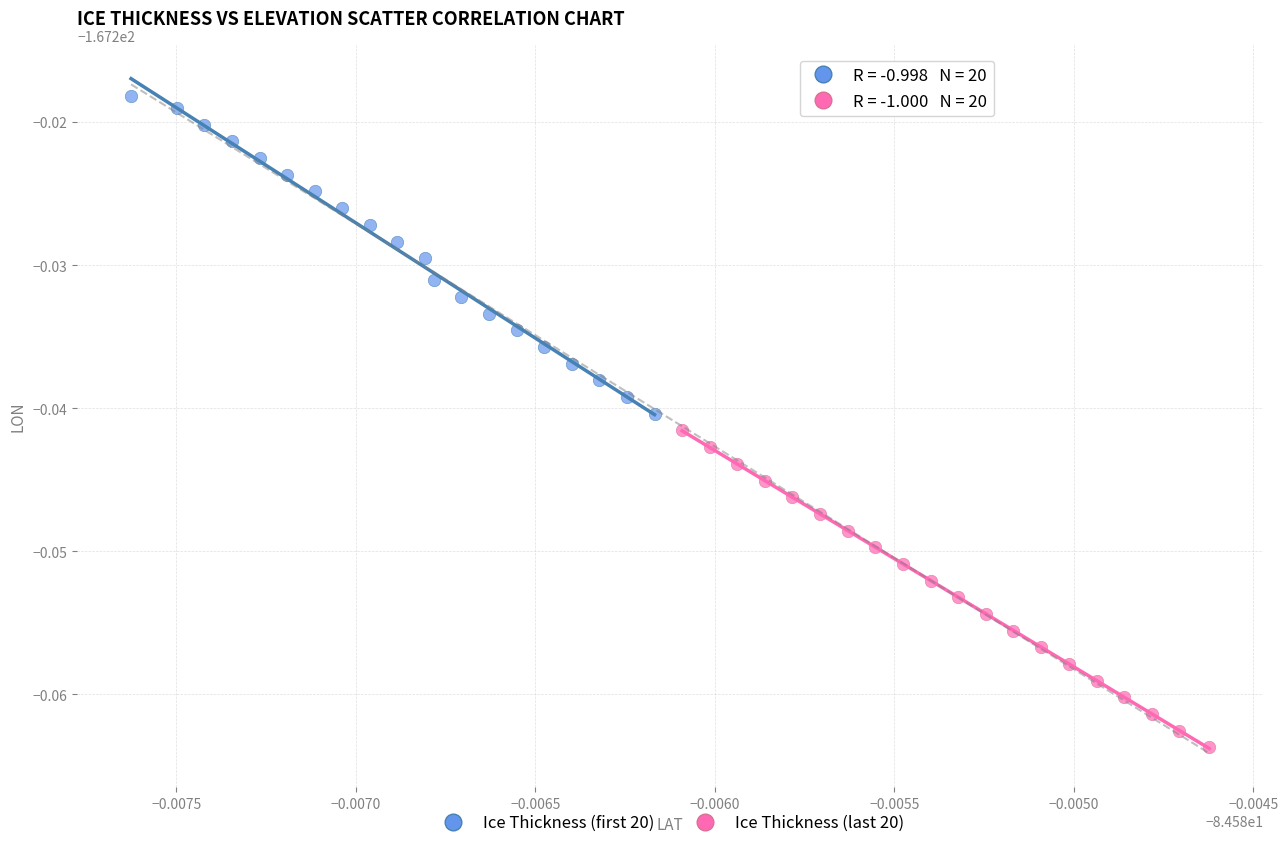

What are all the series names shown in the legend?

Ice Thickness (first 20), Ice Thickness (last 20)